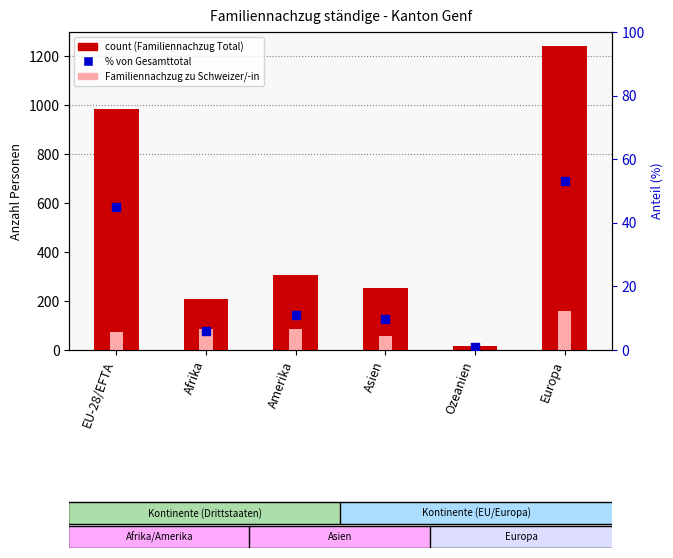

Is the value of Familiennachzug zu Schweizer Total at Amerika greater than the value of Familiennachzug zu Ausländer Total at Asien?

Yes